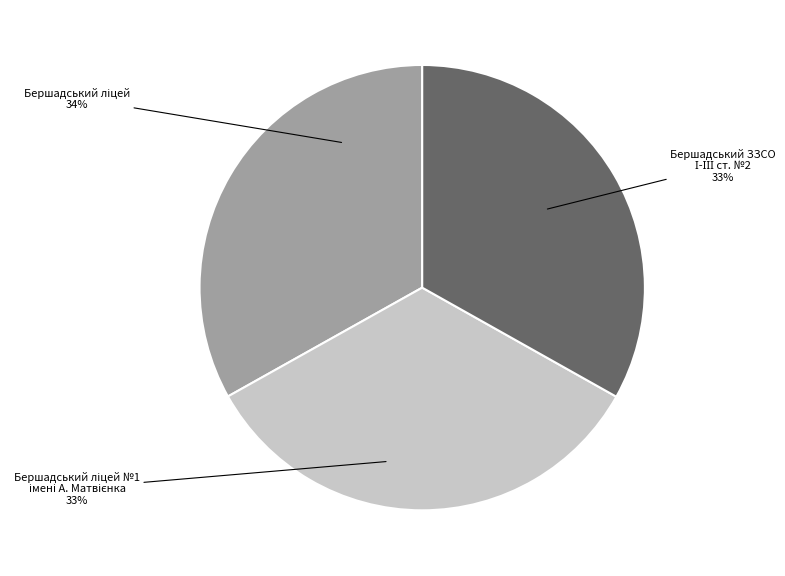

Count the number of slices in the pie.

3